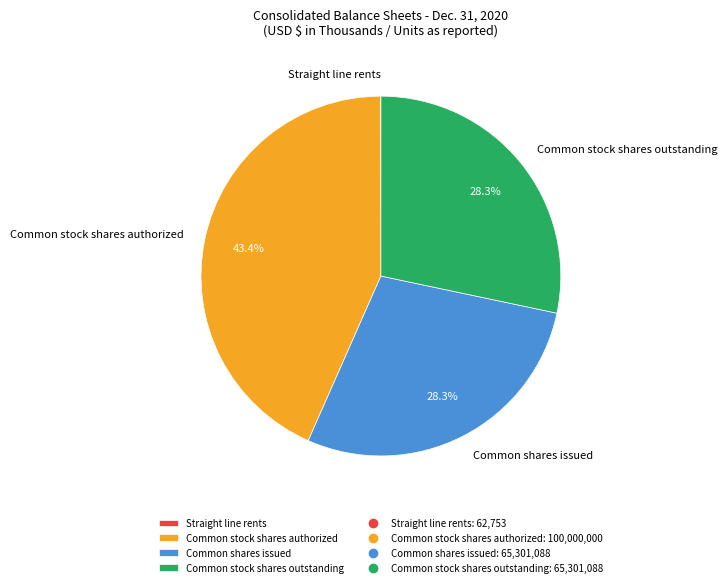

Is Common stock shares authorized the majority of the pie?

No